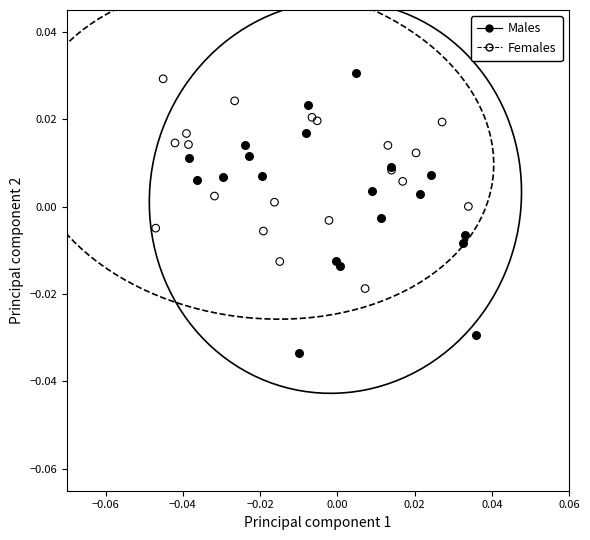

Which series has the widest spread of Y values?

Males